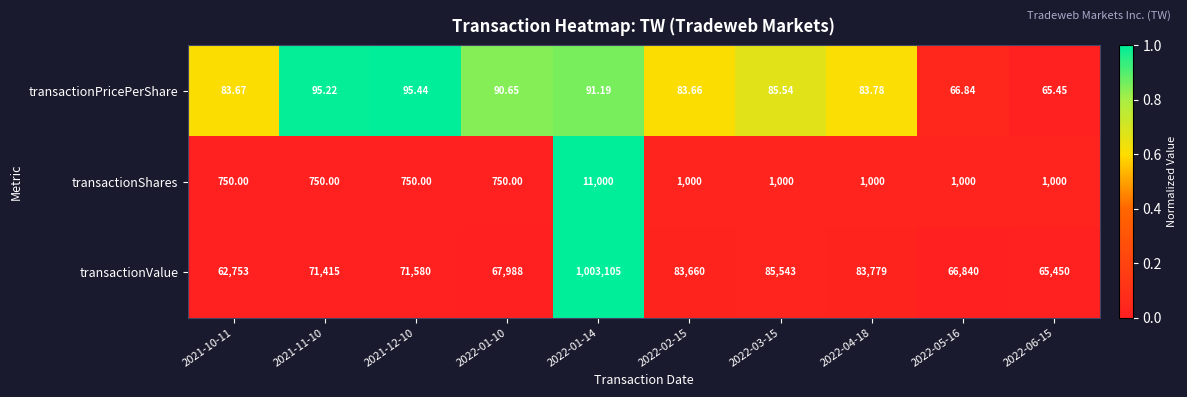

Rank the series at 2021-12-10 from highest to lowest value.

transactionValue, transactionShares, transactionPricePerShare